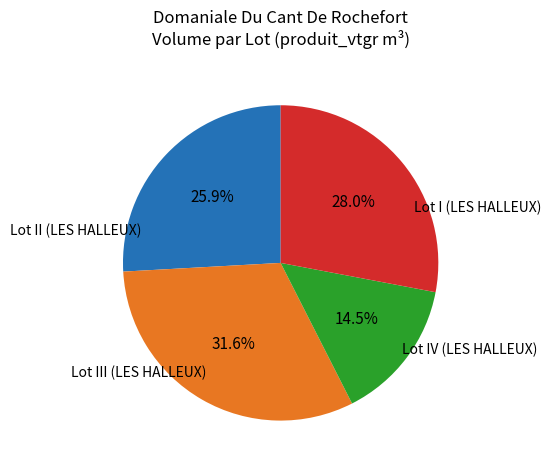

Is there a majority slice in this chart?

No